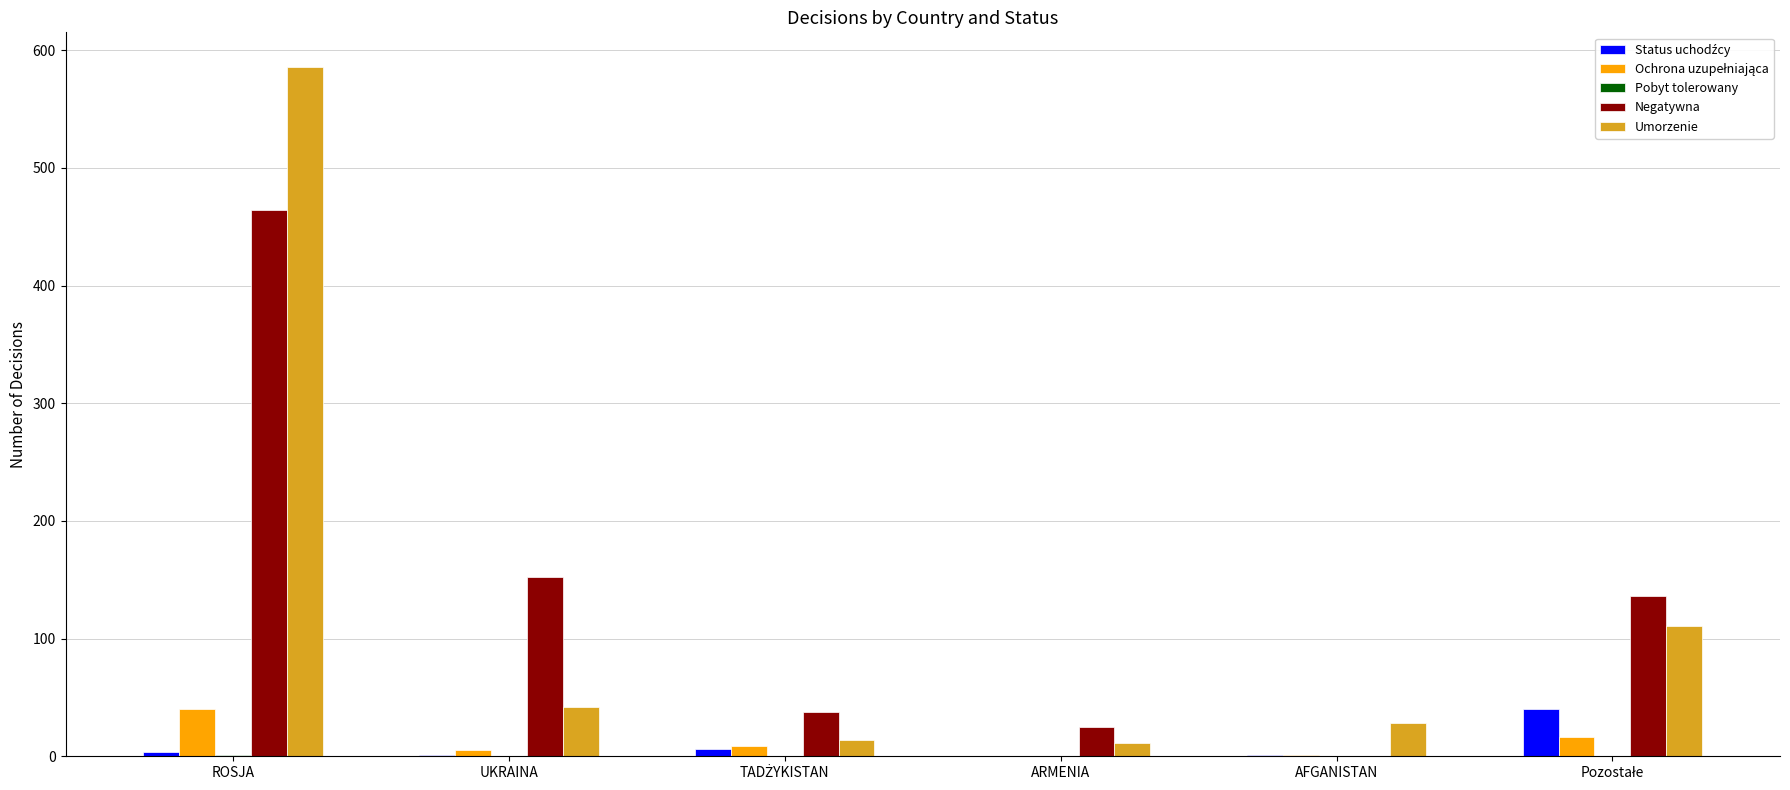

How many groups of bars are there?

6